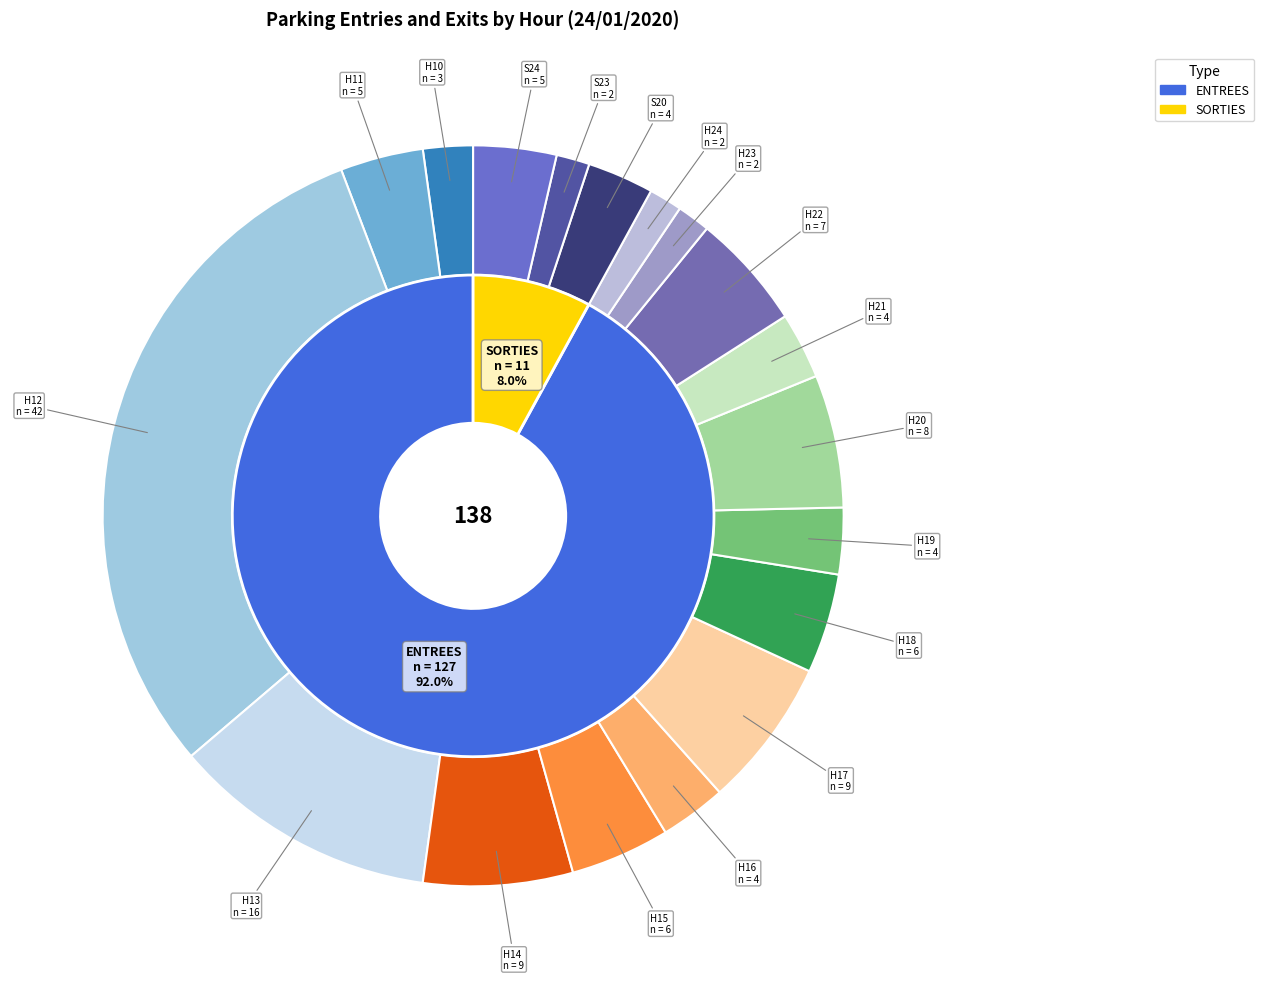

Do 13 and 7 together represent more than half of the pie?

No